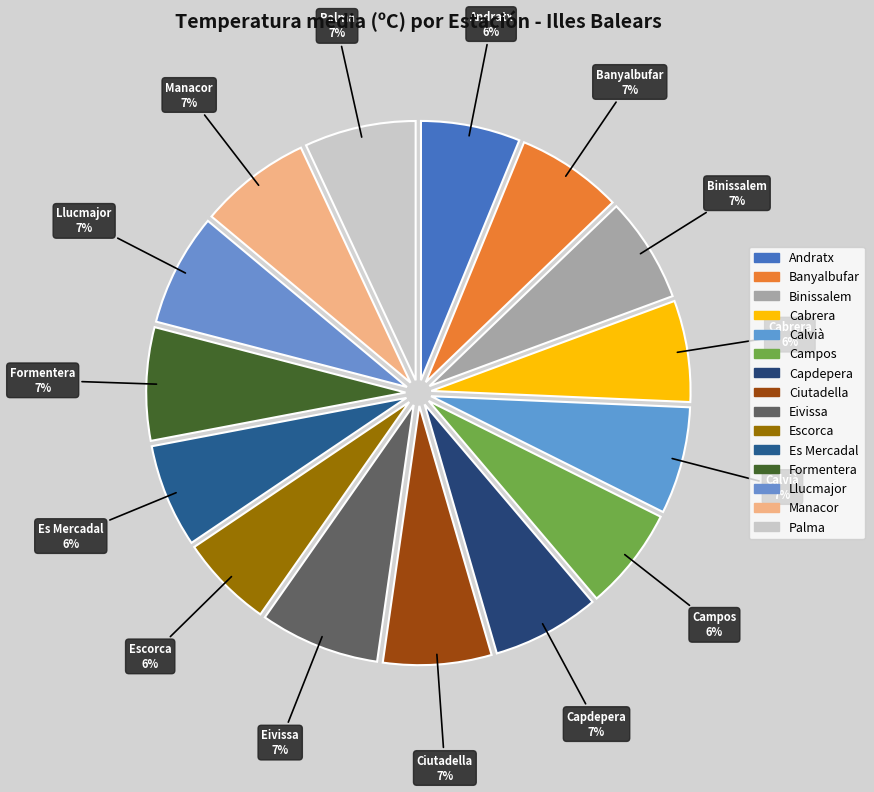

Do Eivissa and Ciutadella together represent more than half of the pie?

No